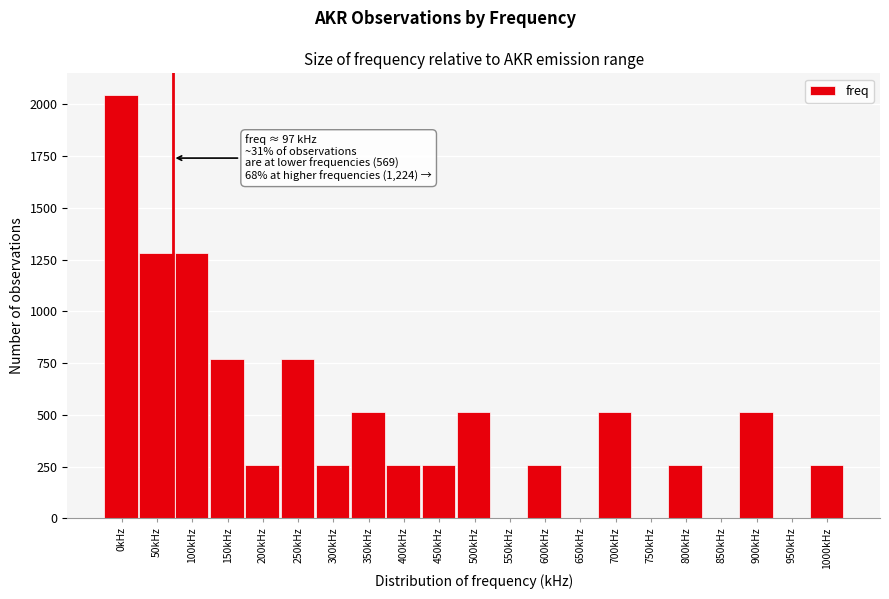

Reading left to right, extract all data points from this chart.

0kHz=2048	50kHz=1280	100kHz=1280	150kHz=768	200kHz=256	250kHz=768	300kHz=256	350kHz=512	400kHz=256	450kHz=256	500kHz=512	550kHz=0	600kHz=256	650kHz=0	700kHz=512	750kHz=0	800kHz=256	850kHz=0	900kHz=512	950kHz=0	1000kHz=256